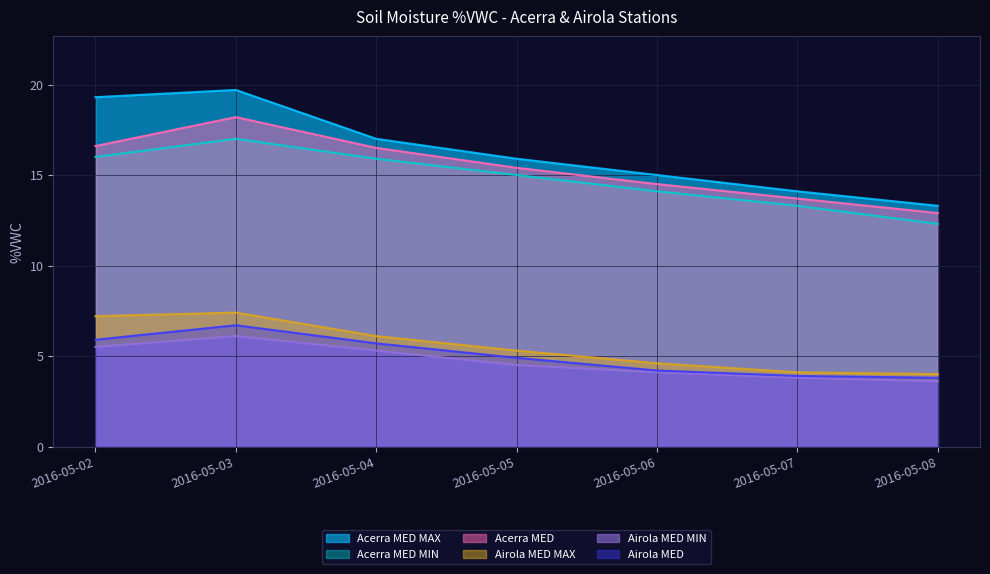

Does the chart have visible grid lines?

Yes